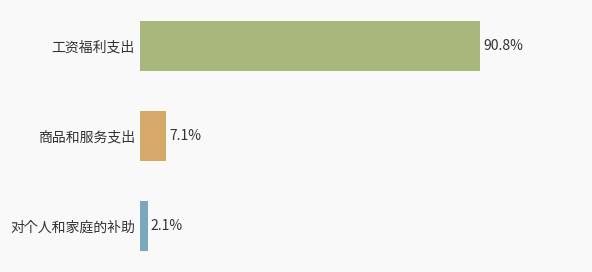

Does the chart contain stacked bars?

No